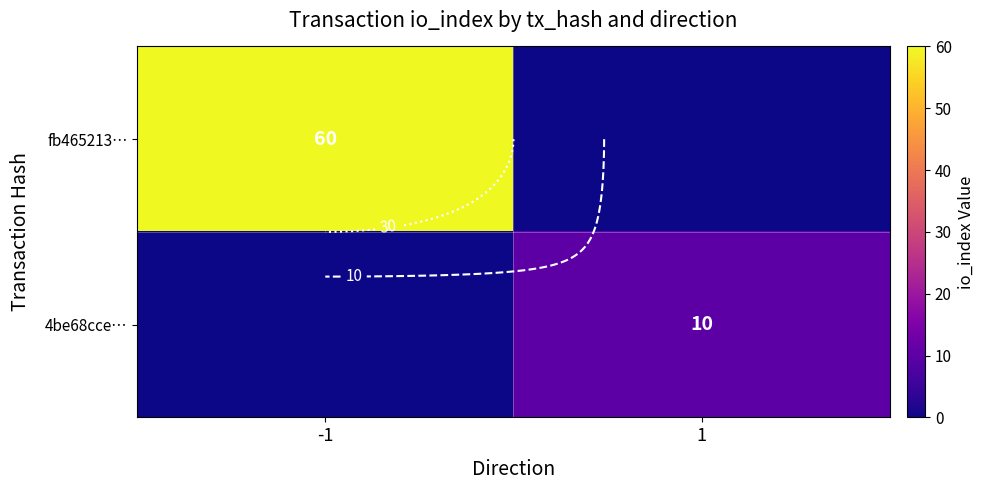

What is the difference between the maximum and minimum values in the fb465213… series?

60